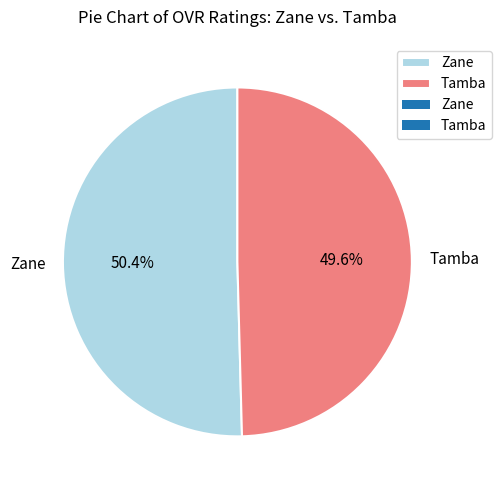

Which has a higher value, Zane or Tamba?

Zane